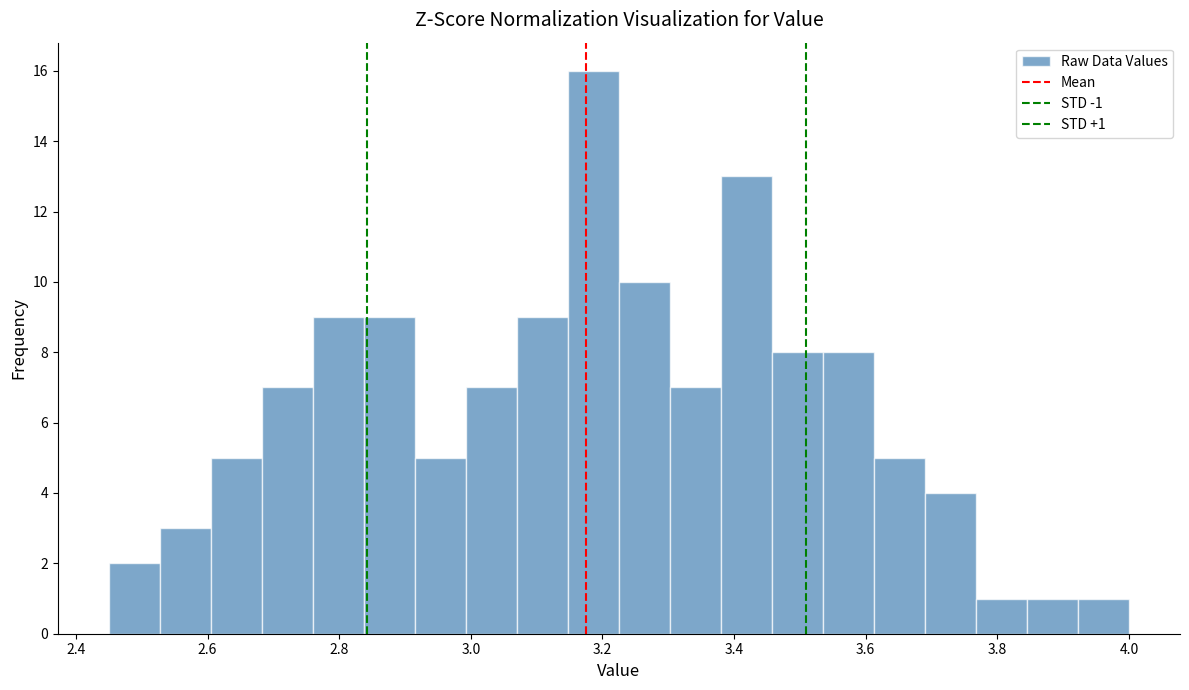

Read against the x-axis, roughly where is the centre of the tallest bar?

3.18